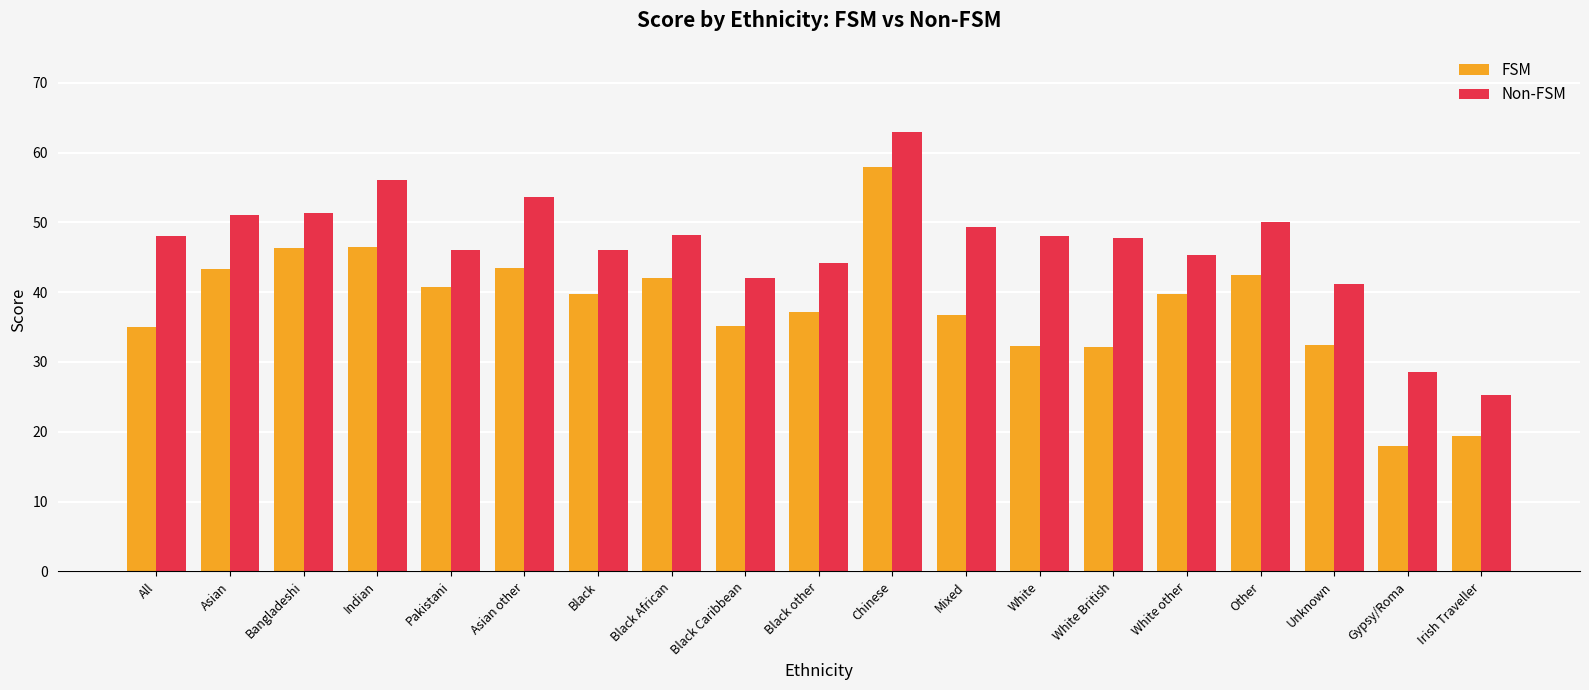

What is the average value of the Non-FSM series?

46.6